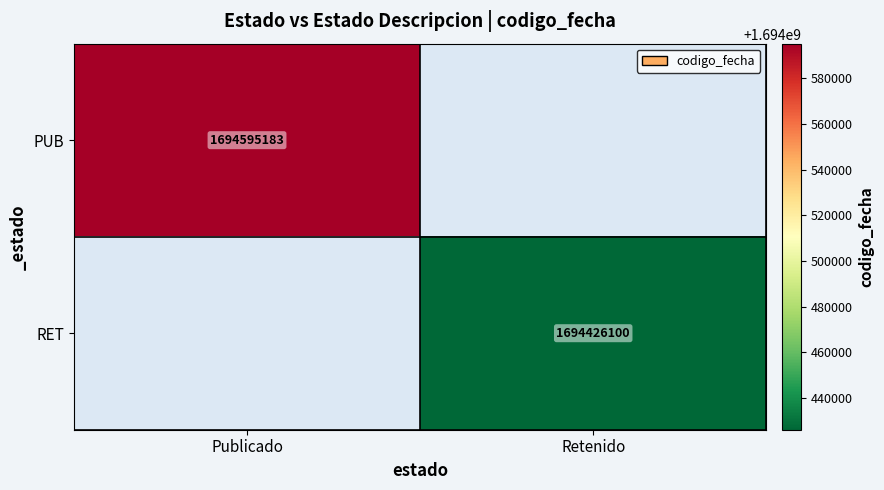

True or false: PUB has a value of 884882069 at Publicado.

False